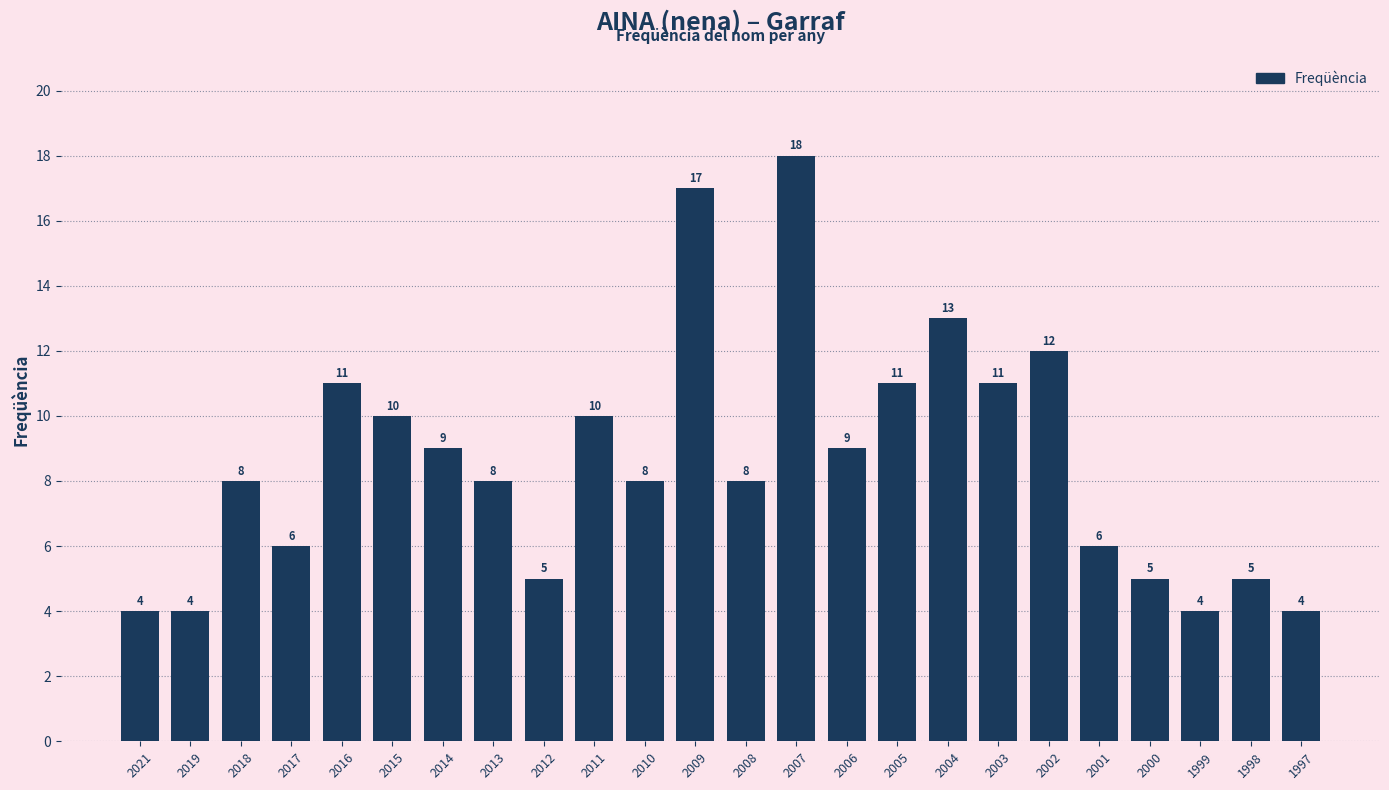

What is the sum of all values?

206